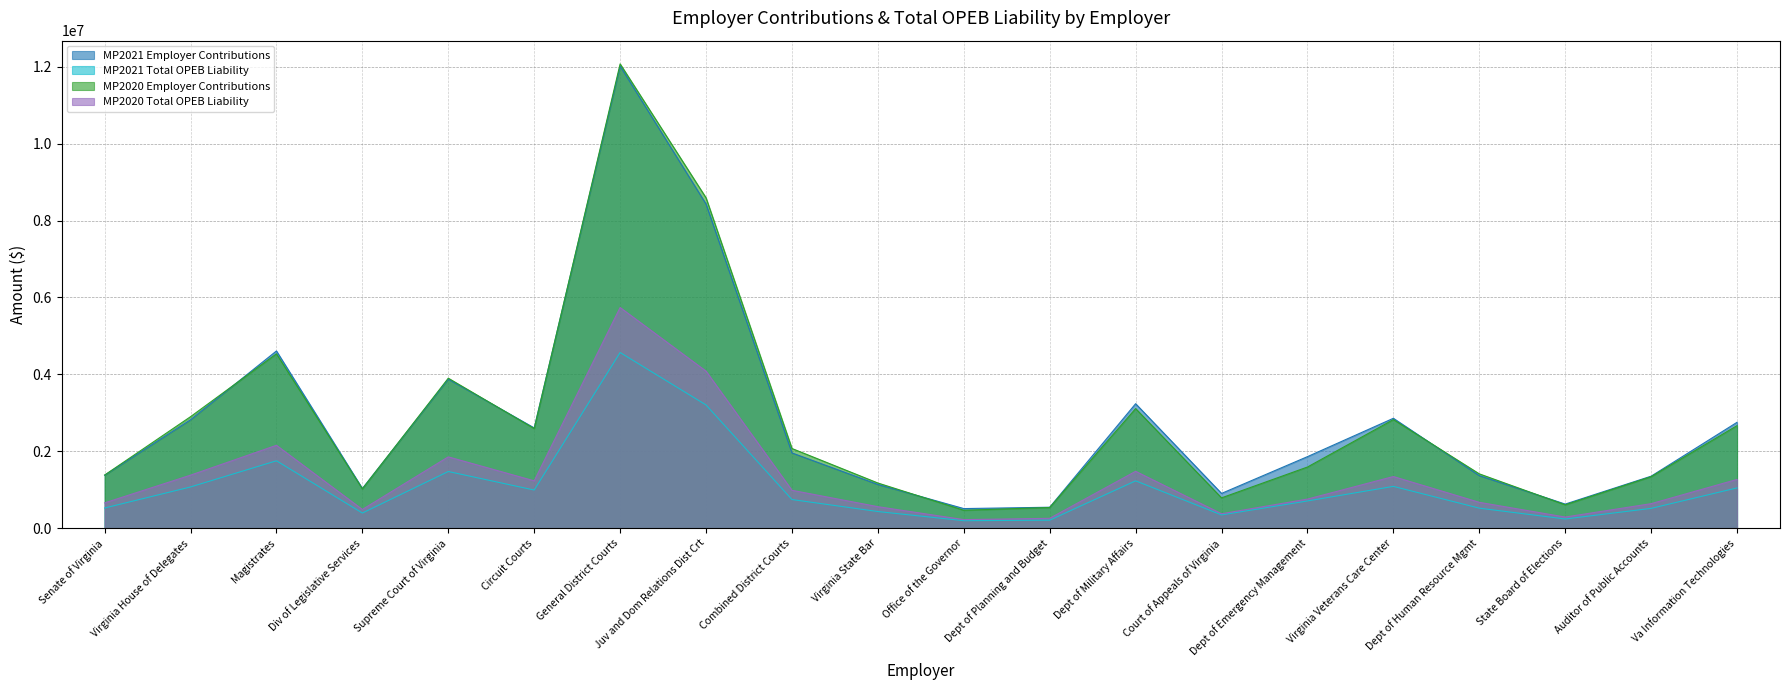

What is the sum of the MP2020 Total OPEB Liability values at Va Information Technologies and Court of Appeals of Virginia?

1640843